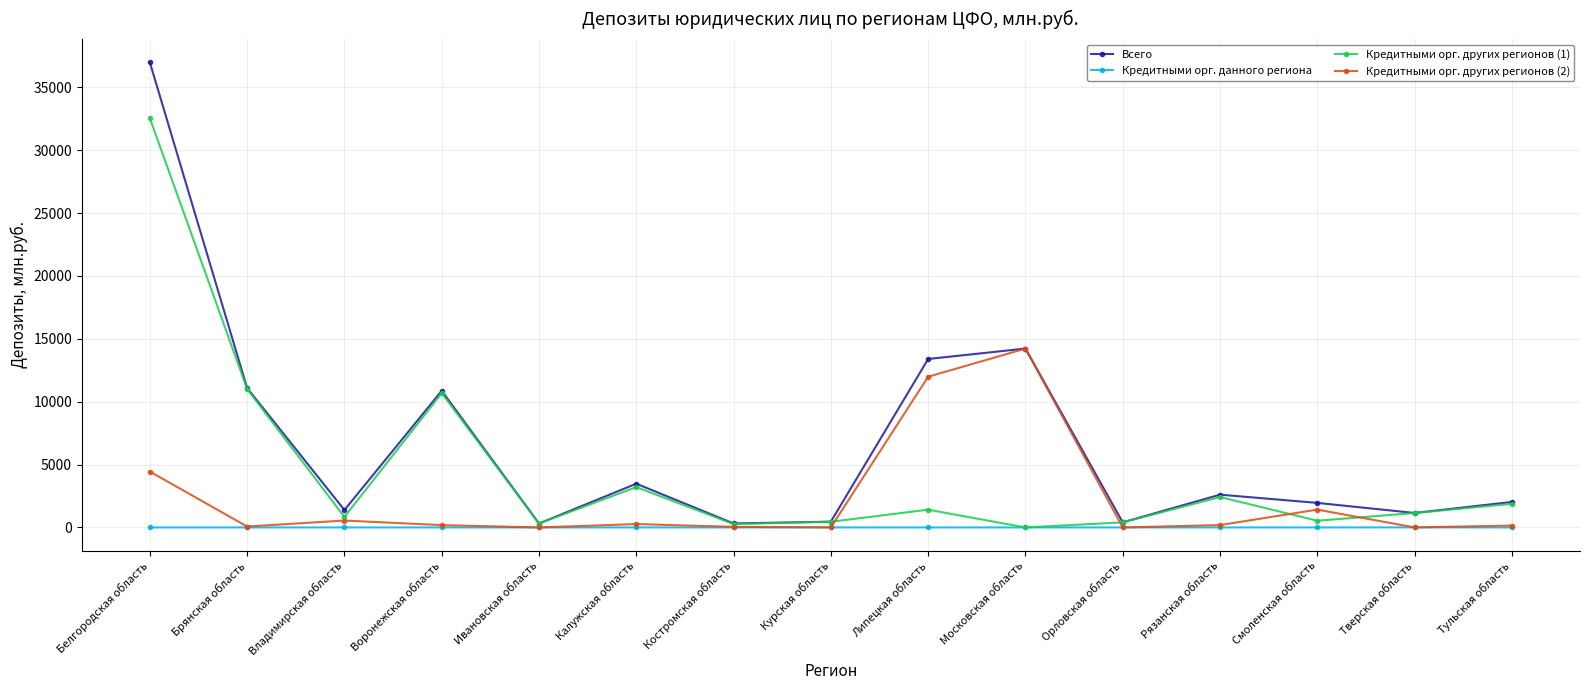

What is the spread (max minus min) of values at Орловская область?

405